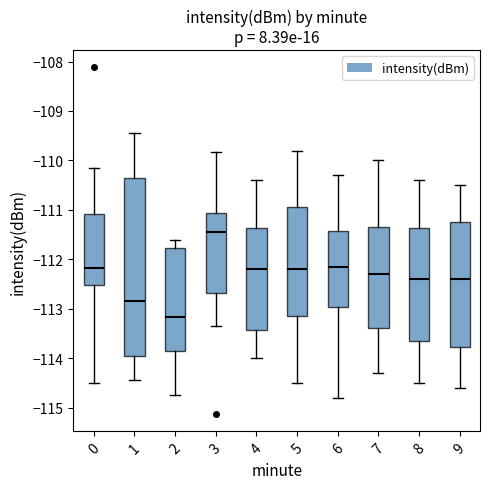

Reading left to right, read every box against the y-axis: the position of its median line, the range the box covers, and the ends of its whiskers. The values are not printed on the chart, so give them approximately, as read against the axis.

0: median -112.2, box -112.5 to -111.1, whiskers -114.5 to -110.1
1: median -112.8, box -114.0 to -110.3, whiskers -114.4 to -109.4
2: median -113.2, box -113.9 to -111.8, whiskers -114.7 to -111.6
3: median -111.4, box -112.7 to -111.1, whiskers -113.3 to -109.8
4: median -112.2, box -113.4 to -111.4, whiskers -114.0 to -110.4
5: median -112.2, box -113.1 to -110.9, whiskers -114.5 to -109.8
6: median -112.1, box -113.0 to -111.4, whiskers -114.8 to -110.3
7: median -112.3, box -113.4 to -111.3, whiskers -114.3 to -110.0
8: median -112.4, box -113.6 to -111.4, whiskers -114.5 to -110.4
9: median -112.4, box -113.8 to -111.2, whiskers -114.6 to -110.5